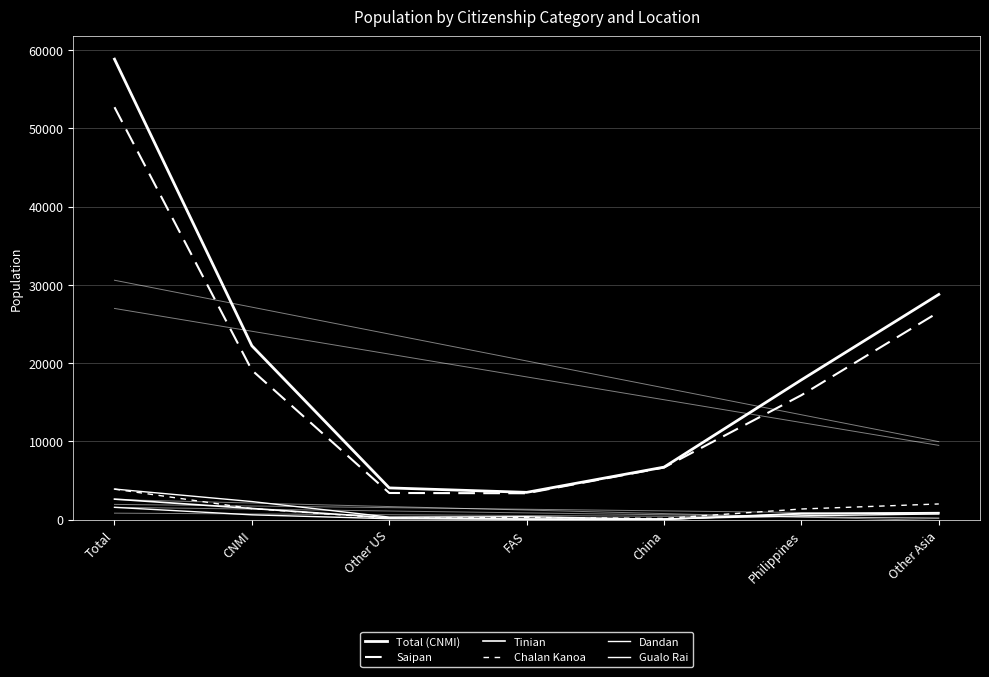

What is the difference between the Total (CNMI) values at Total and Other Asia?

30065